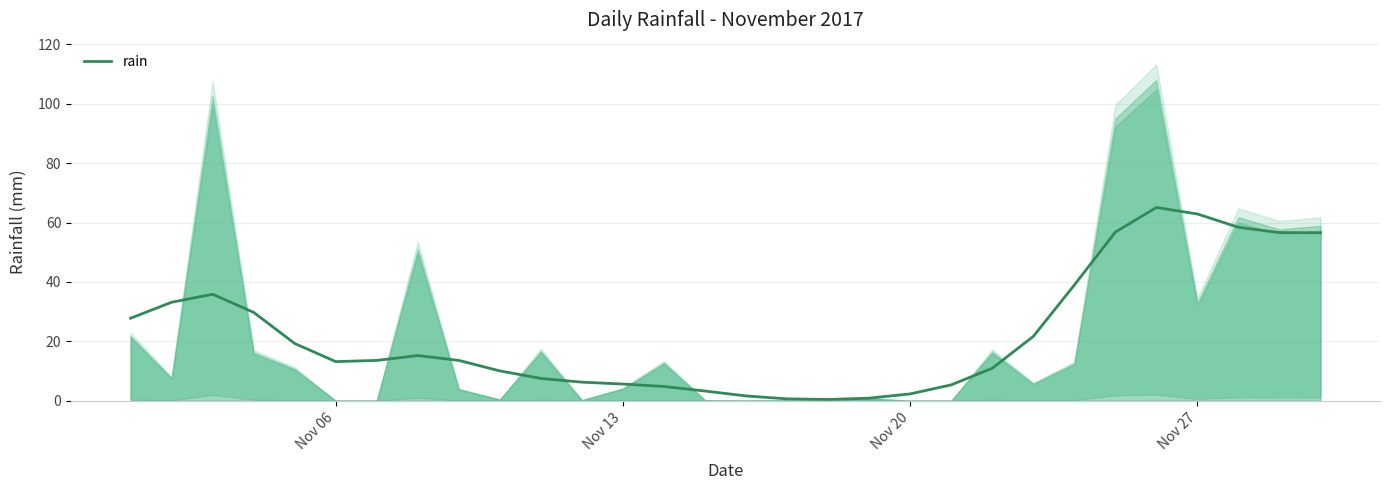

What is the highest value of the rain series?

65.1